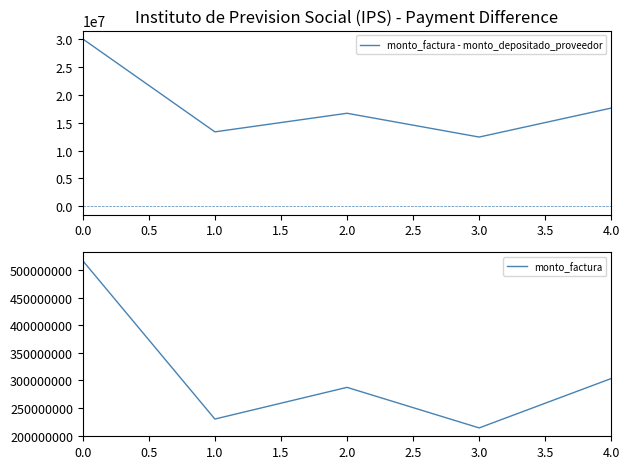

What is the average value of the monto_factura series?

310500000